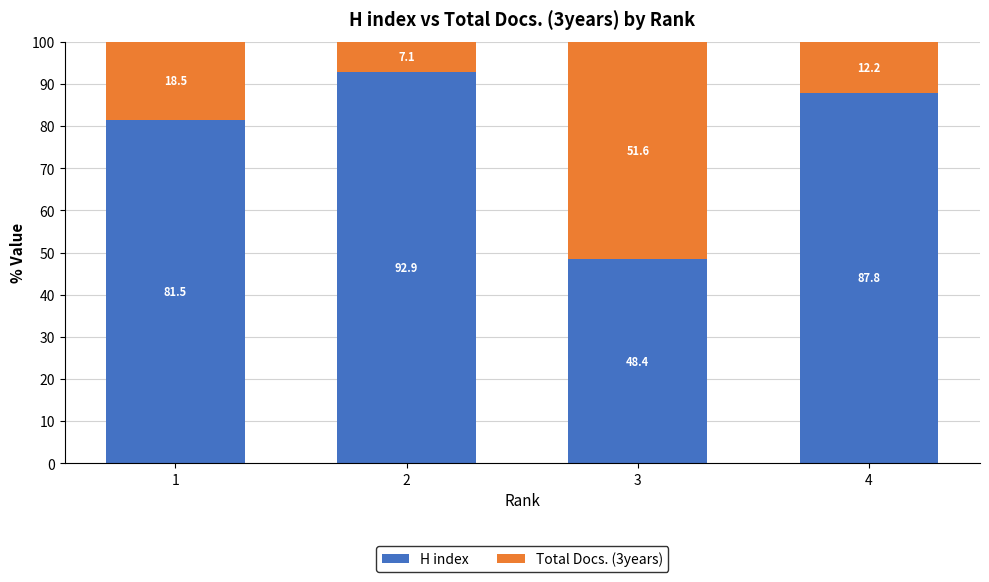

What is the difference between the maximum and second lowest values in the H index series?

11.4